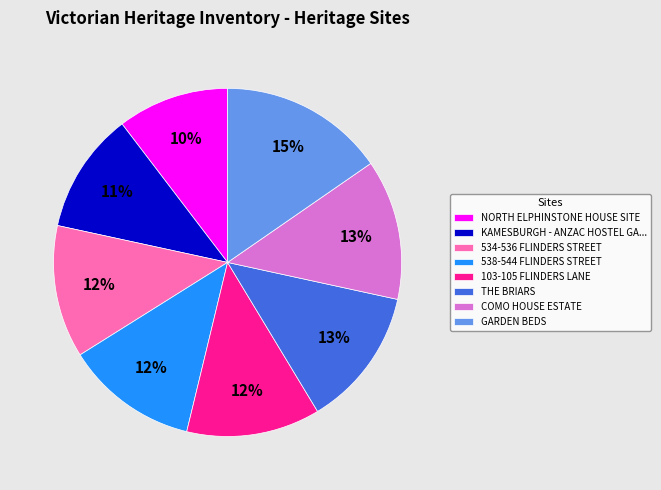

To the nearest percent, what is the difference between the COMO HOUSE ESTATE and 103-105 FLINDERS LANE slice percentages?

1%